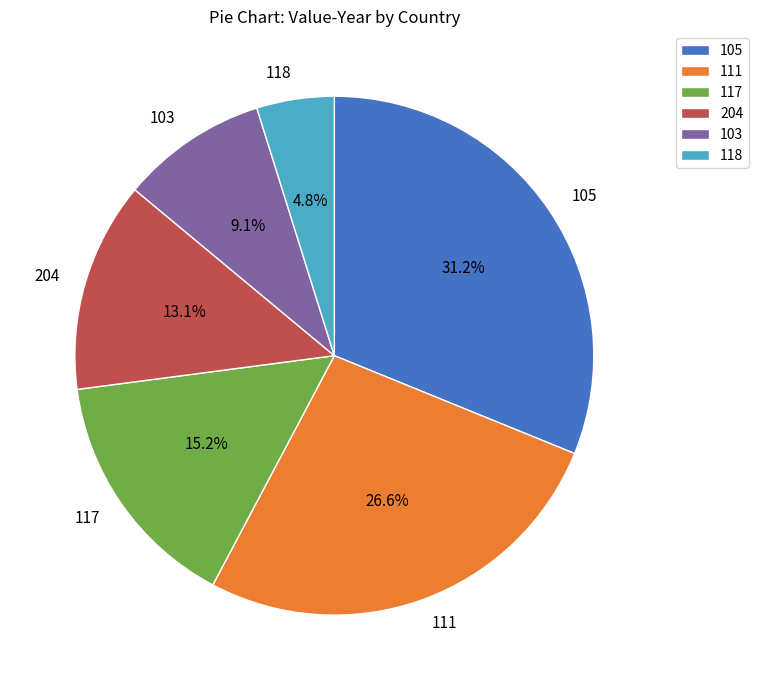

What percentage do 204 and 117 together represent?

28.3%